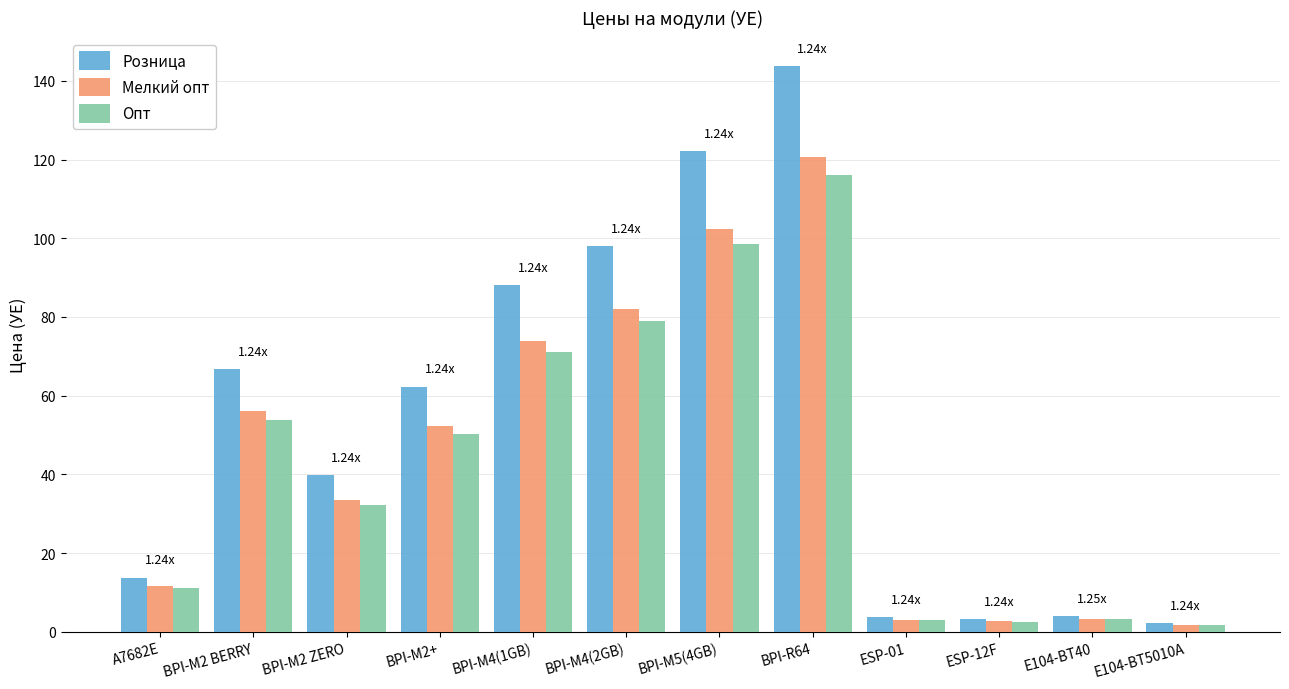

What is the lowest value of the Опт series?

1.7